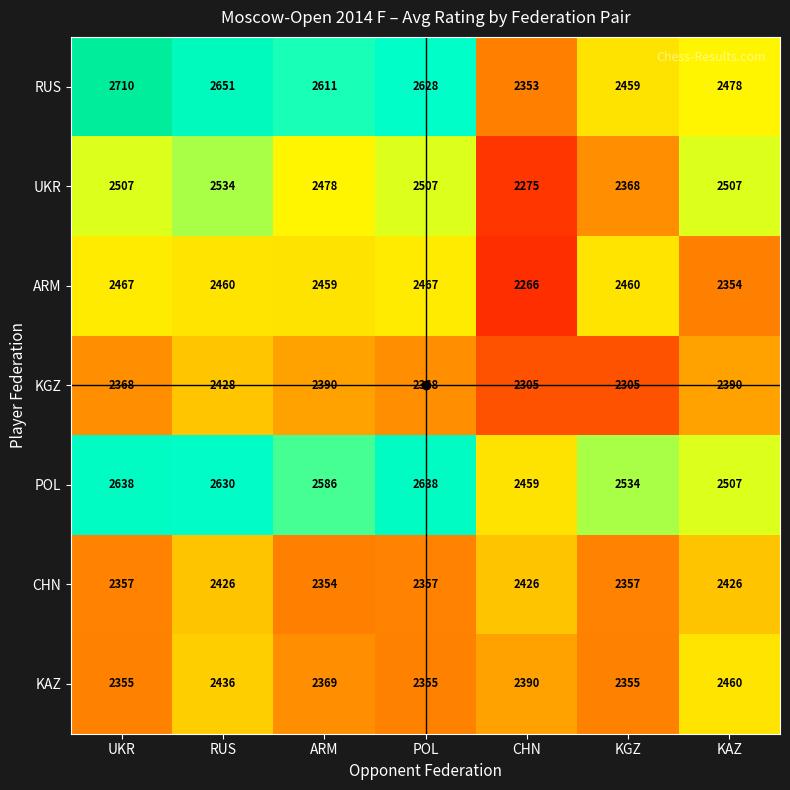

What is the spread (max minus min) of values at KAZ?

153